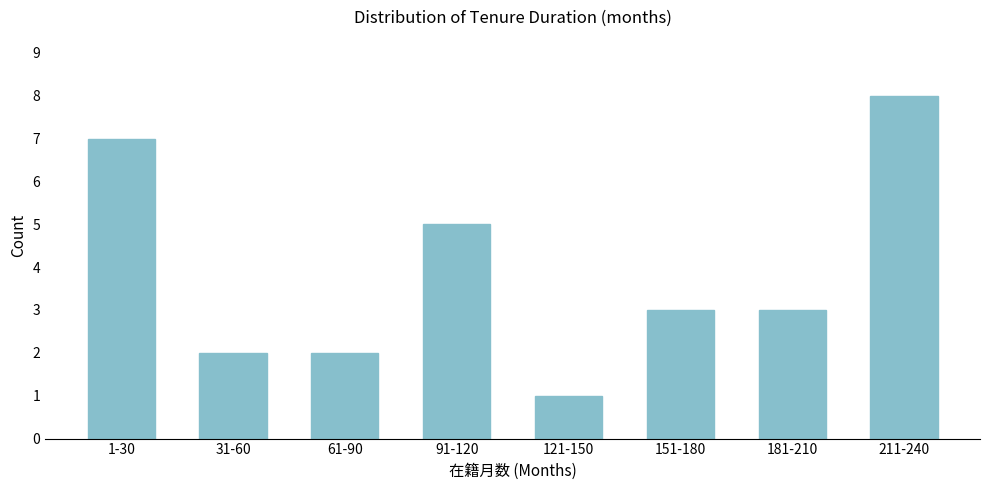

Reading right to left, what are all the values shown in this chart?

211-240=8	181-210=3	151-180=3	121-150=1	91-120=5	61-90=2	31-60=2	1-30=7